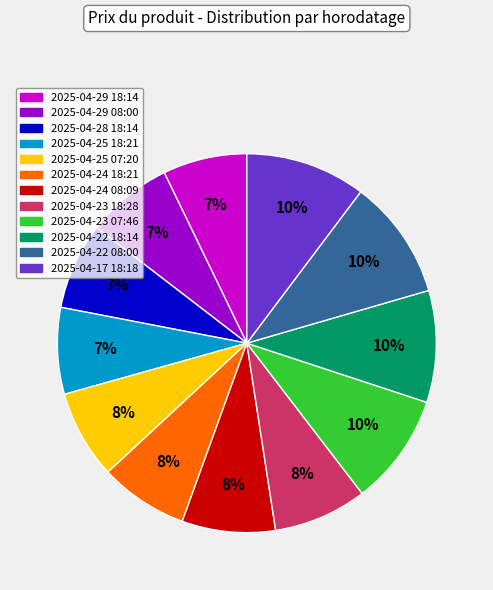

To the nearest percent, what percentage of the pie is 2025-04-24 08:09?

8%